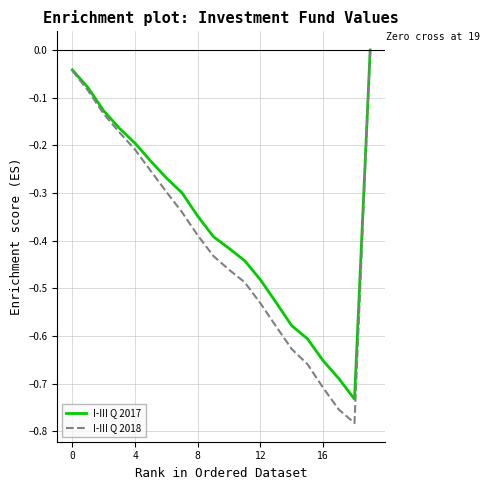

What are all the series names shown in the legend?

I-III Q 2017, I-III Q 2018